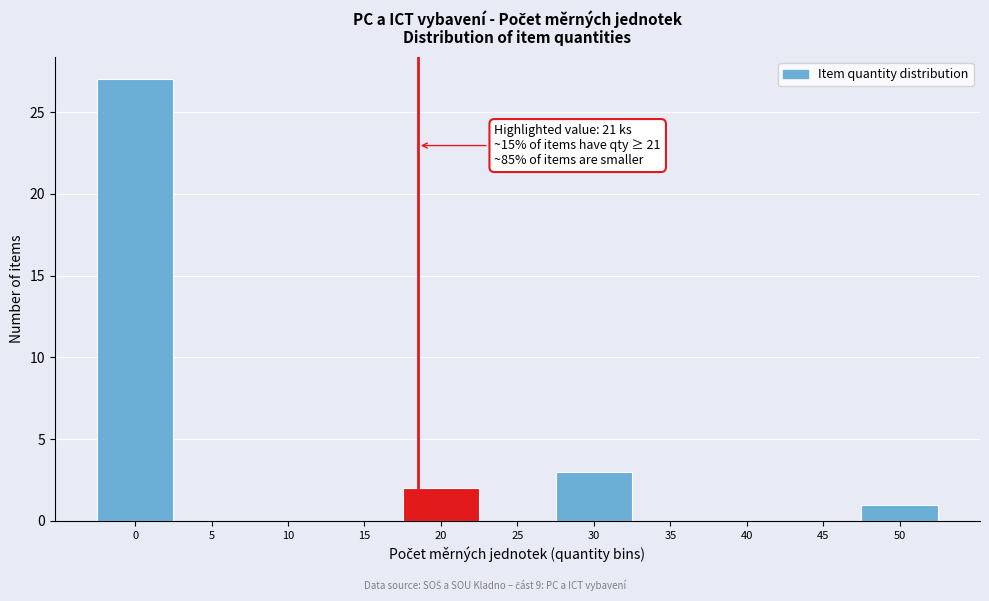

Reading left to right, transcribe all the data shown in this chart.

0=27	5=0	10=0	15=0	20=2	25=0	30=3	35=0	40=0	45=0	50=1